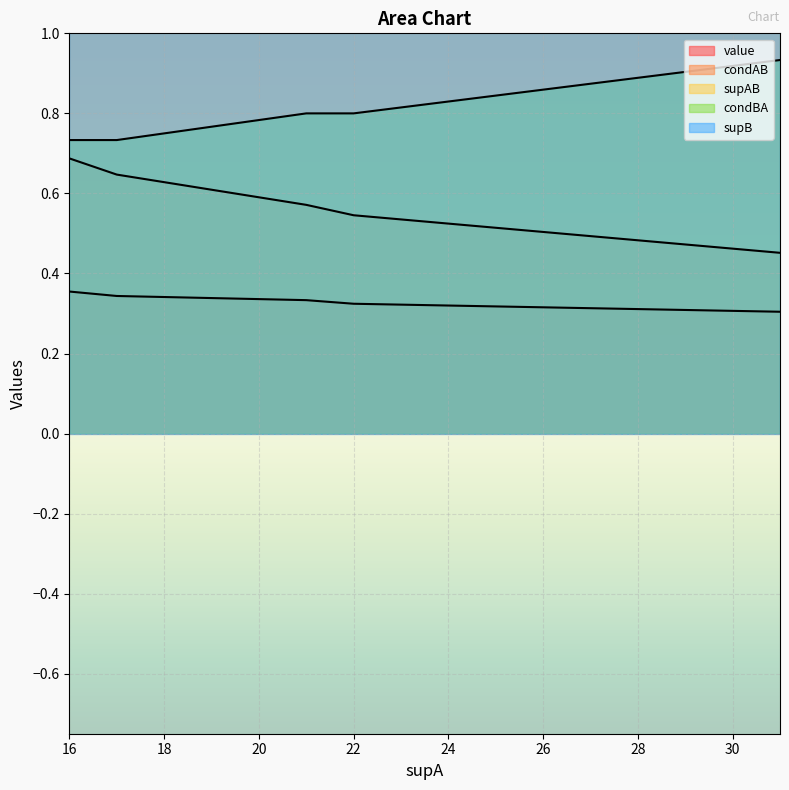

How many lines are shown in the chart?

4